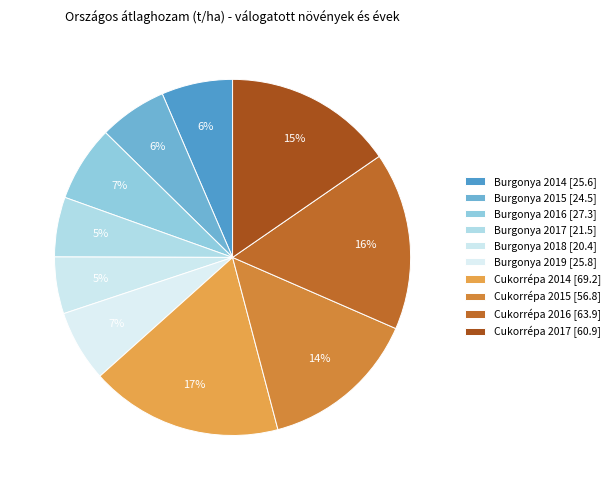

How many segments does this pie chart have?

10